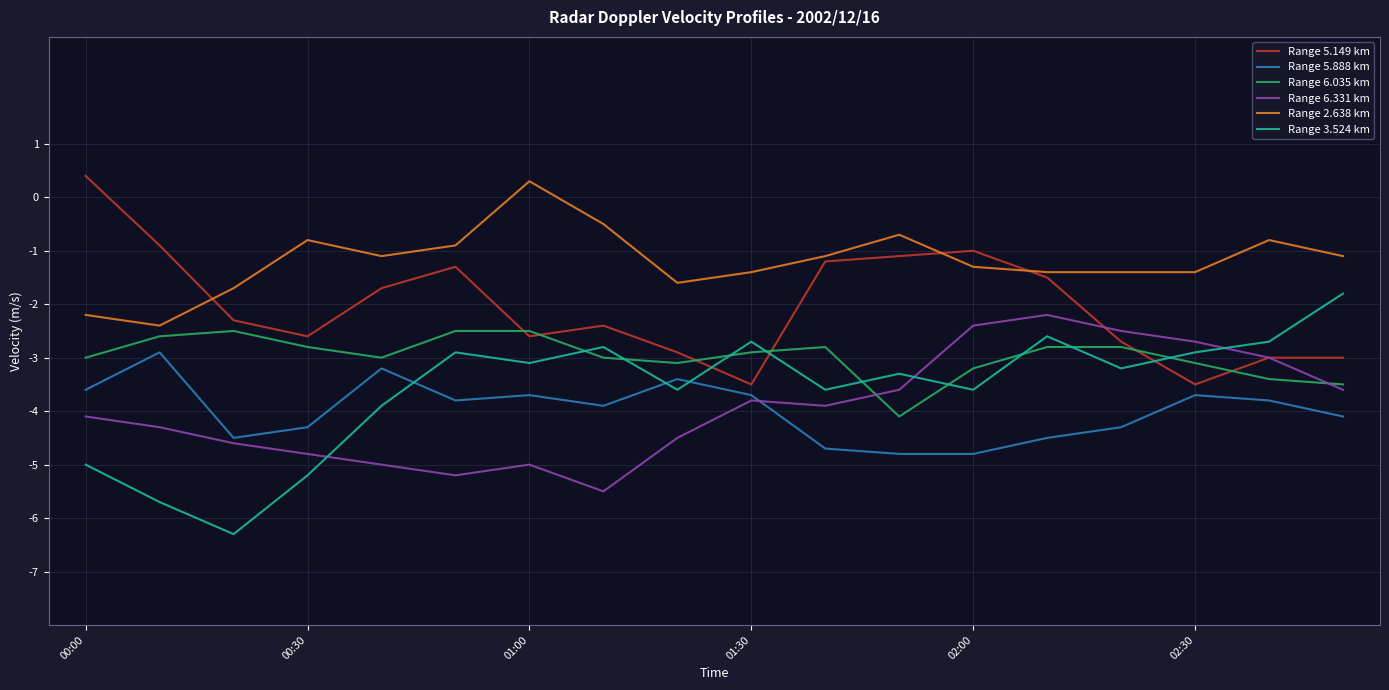

True or false: Range 2.638 km and Range 6.331 km cross at least once.

False